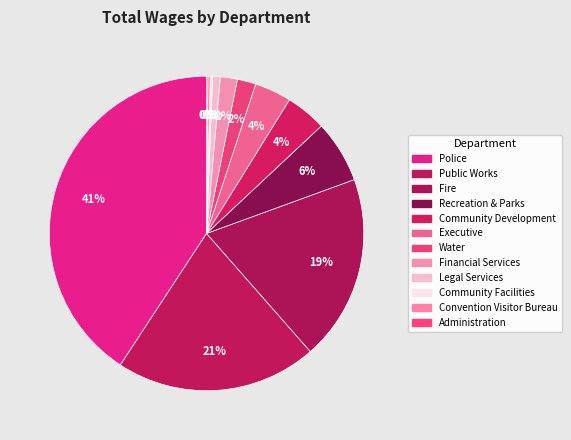

What percentage do Executive and Police together represent?

44.6%